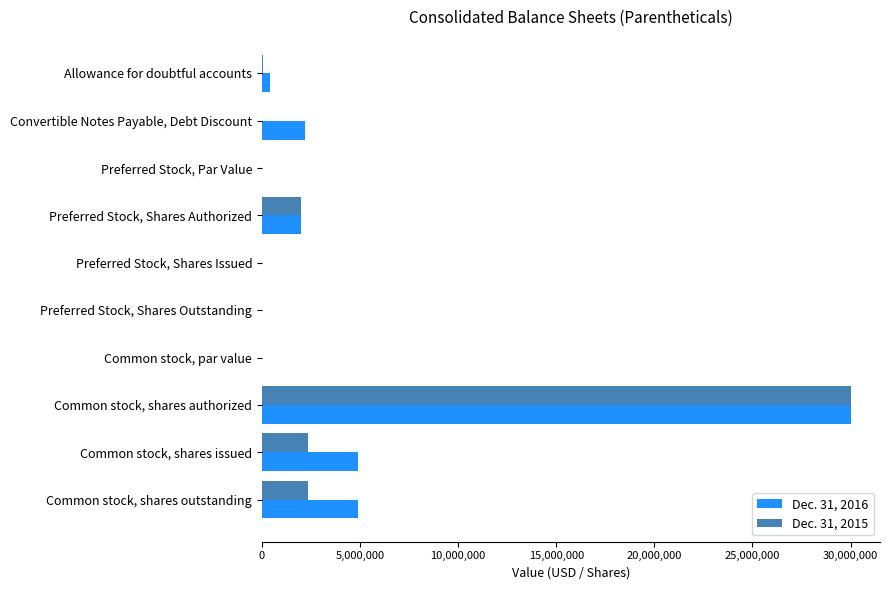

How many categories are shown in the chart?

10